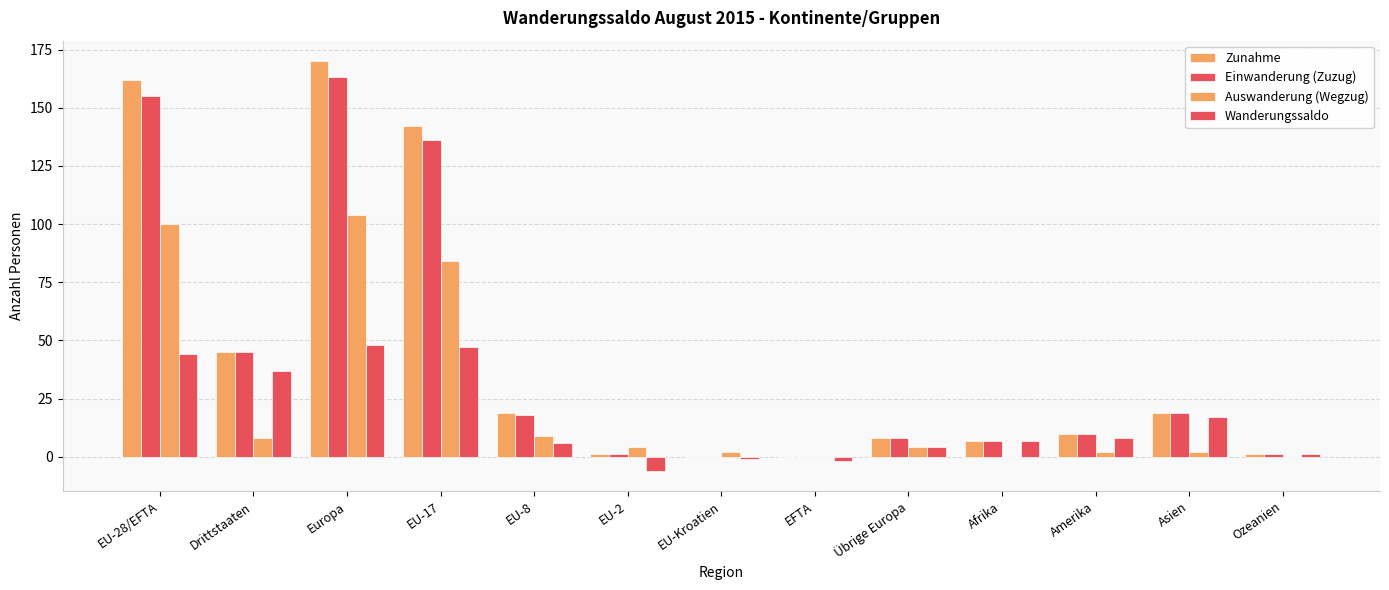

What is the sum of all Zunahme values?

584